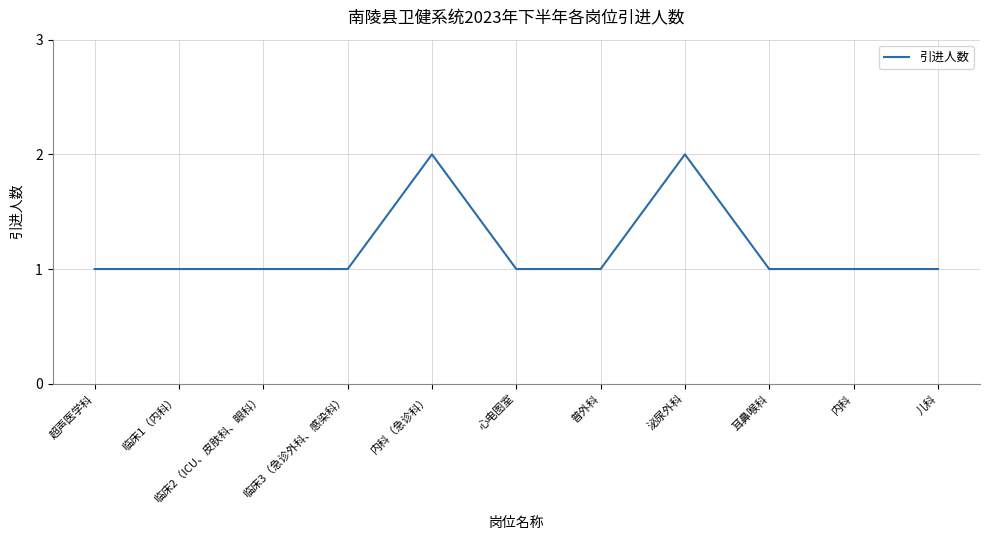

True or false: the data shows 1 at 耳鼻喉科.

True